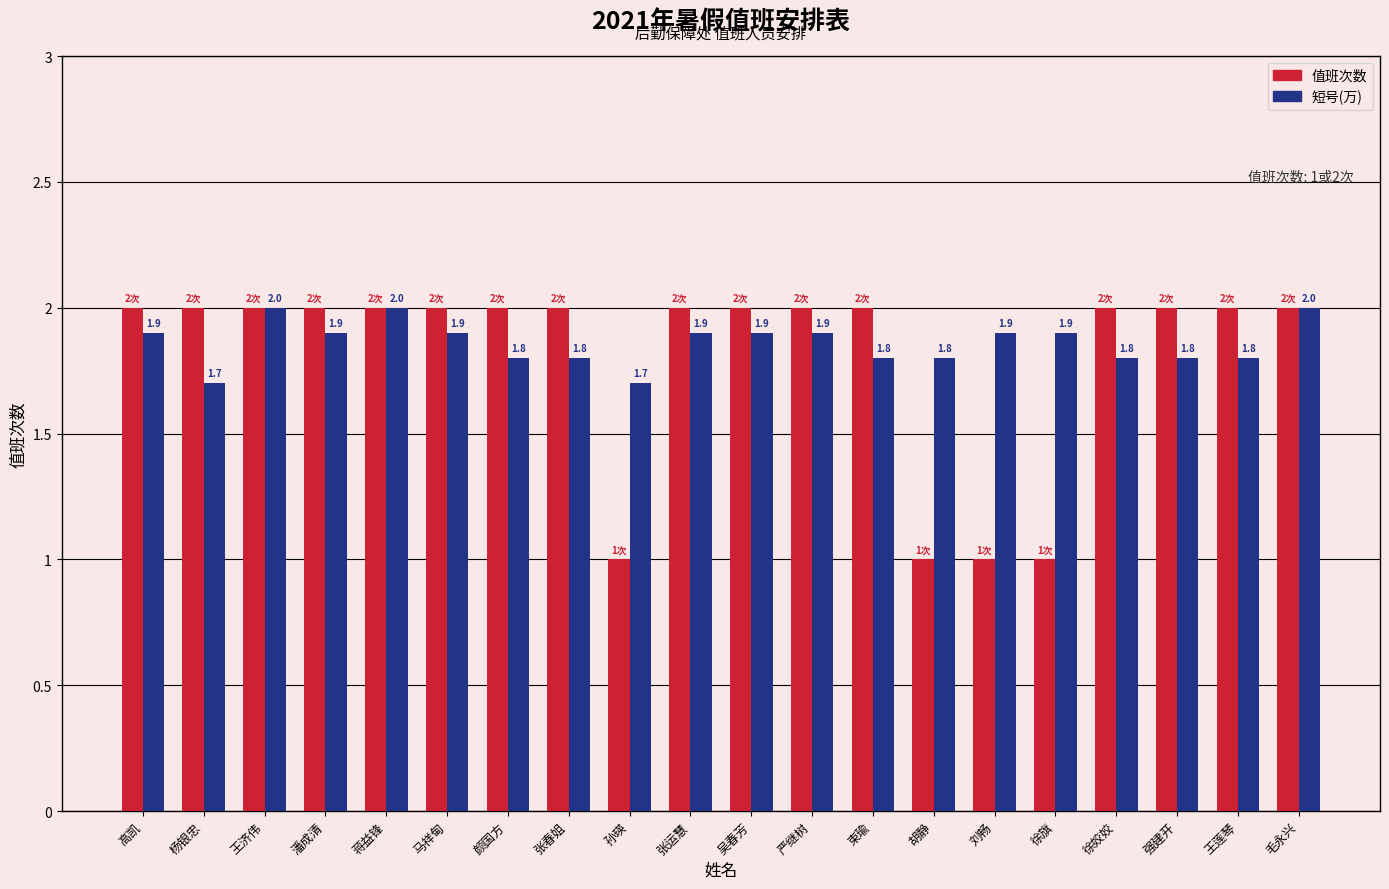

What is the label of the 2nd bar from the right?

王莲琴